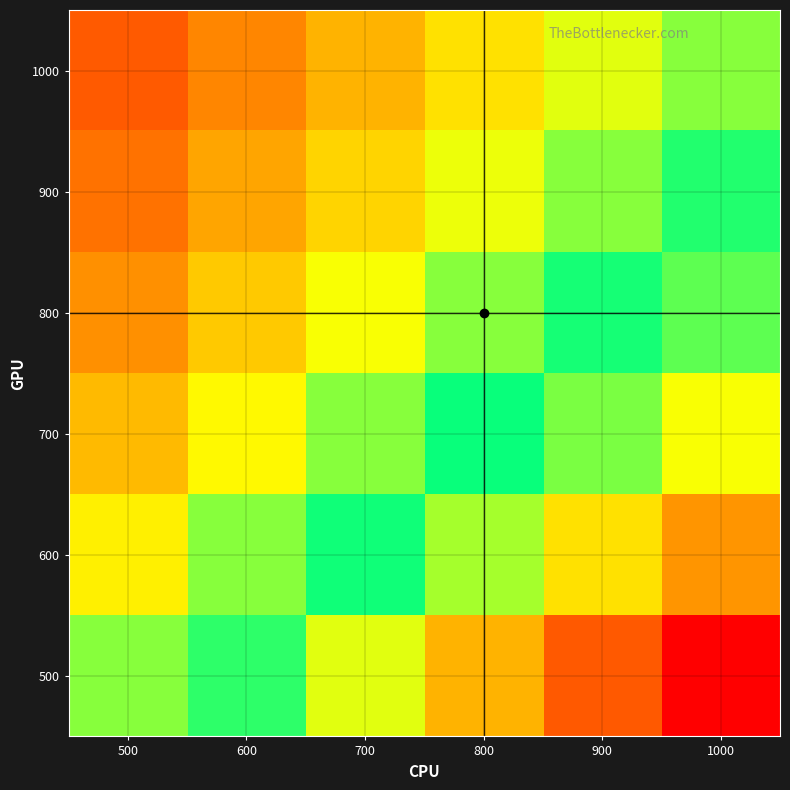

Which label corresponds to the smallest value in the chart?

500